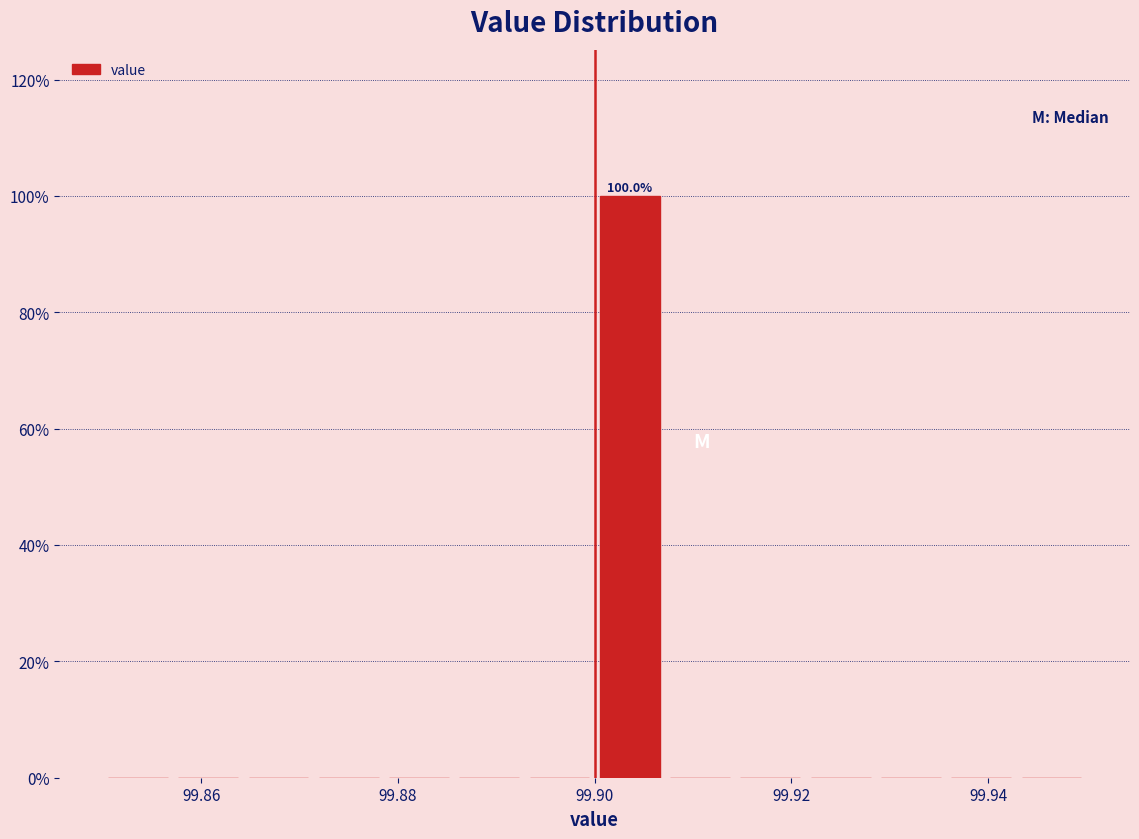

Around what value on the x-axis is the tallest bar? Give the approximate position of its centre, as read against the axis.

99.904